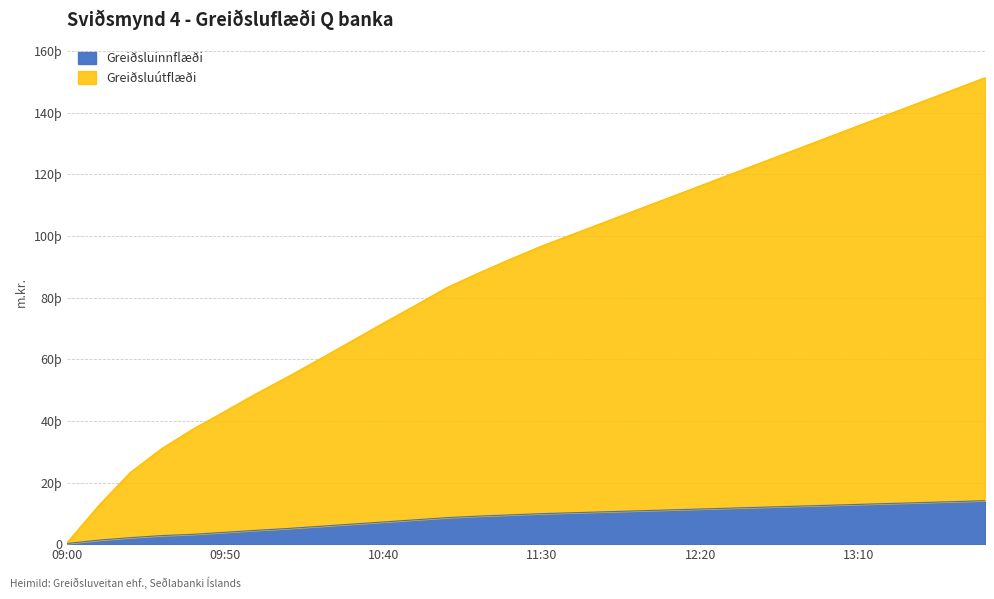

True or false: Greiðsluútflæði and Greiðsluinnflæði intersect in this chart.

False